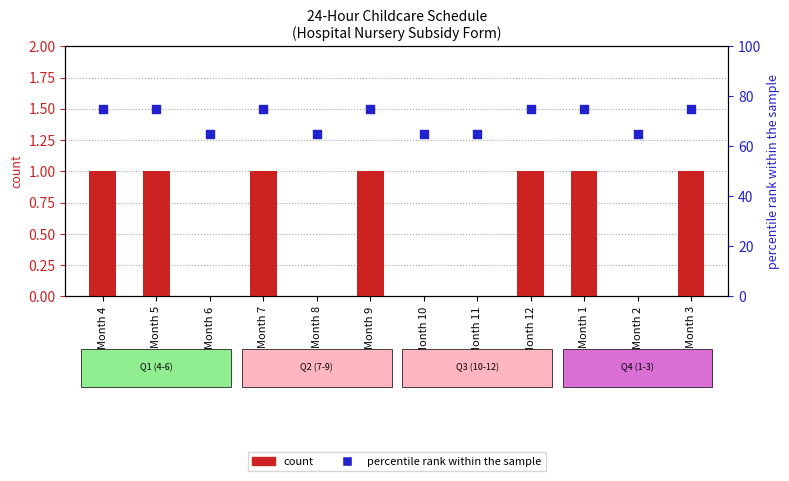

Which series contains the lowest Y value?

count